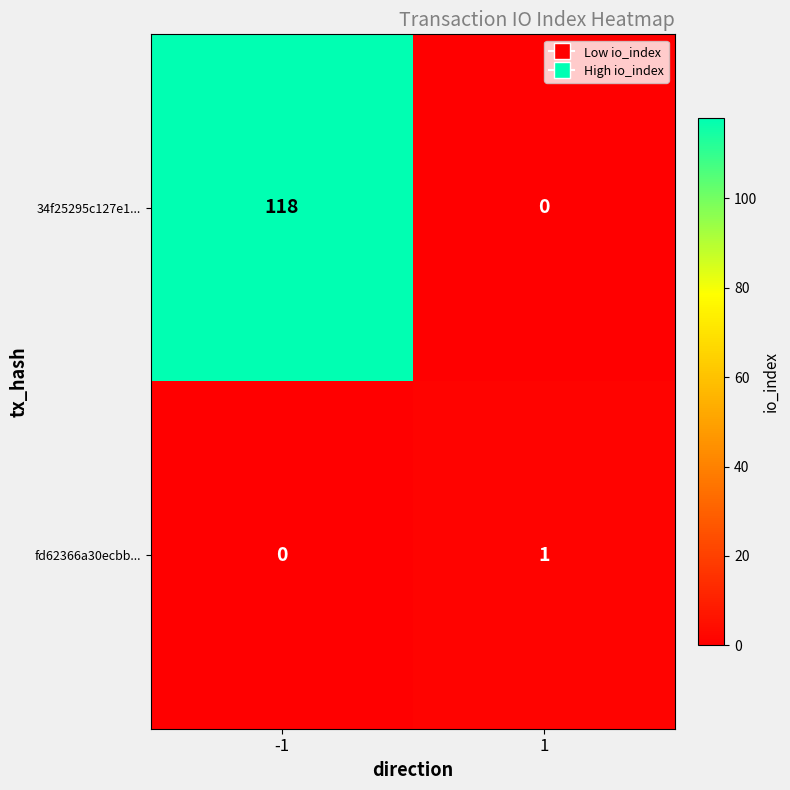

True or false: 34f25295c127e1... has a value of 207 at -1.

False